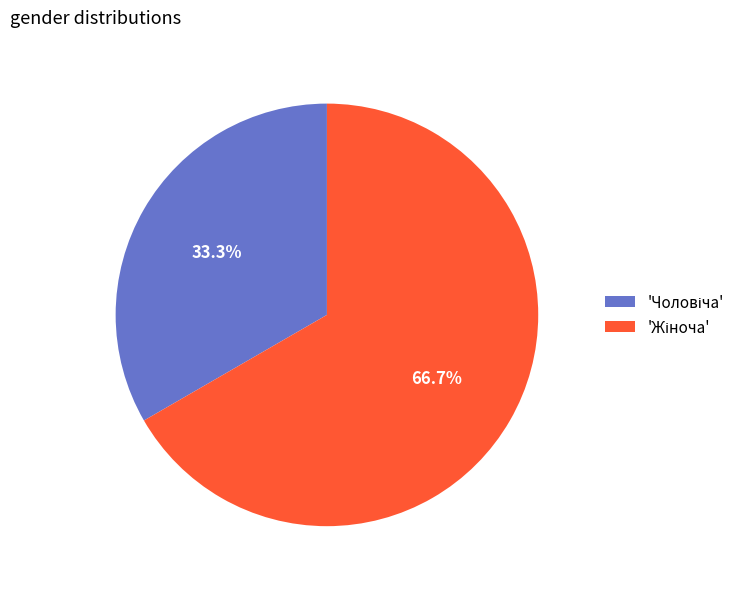

Is there any slice that represents more than half of the pie?

Yes